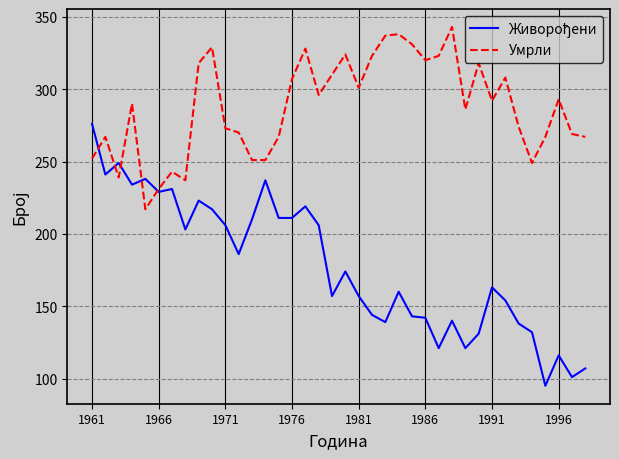

Which series has the largest total across all categories?

Умрли